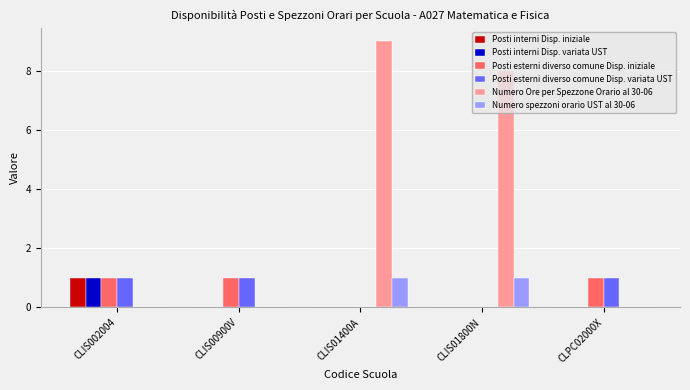

What is the sum of all Posti esterni diverso comune Disp. variata UST values?

3